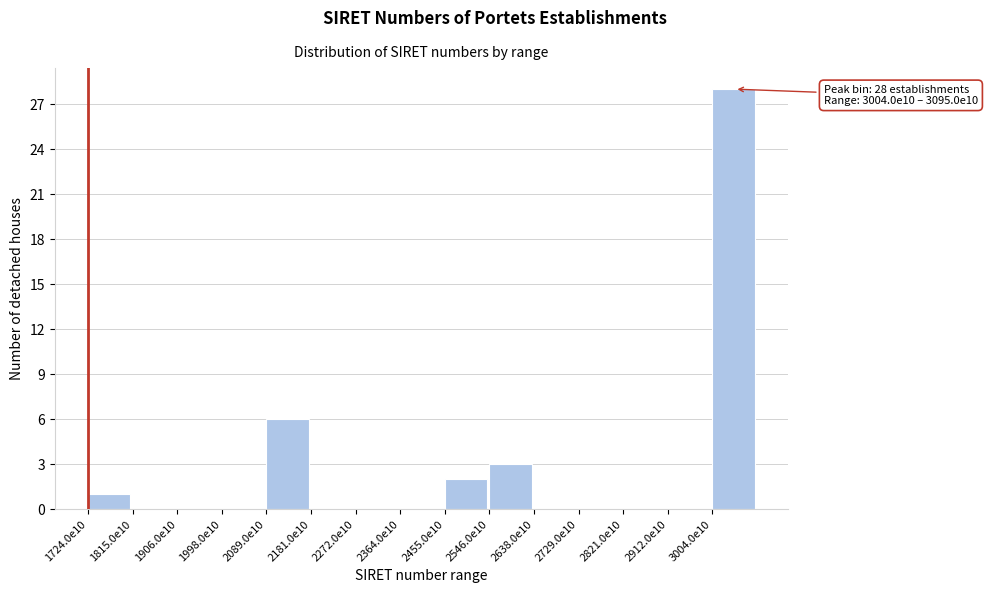

Reading left to right, what are all the values shown in this chart?

1724.0e10=1	1815.0e10=0	1906.0e10=0	1998.0e10=0	2089.0e10=6	2181.0e10=0	2272.0e10=0	2364.0e10=0	2455.0e10=2	2546.0e10=3	2638.0e10=0	2729.0e10=0	2821.0e10=0	2912.0e10=0	3004.0e10=28